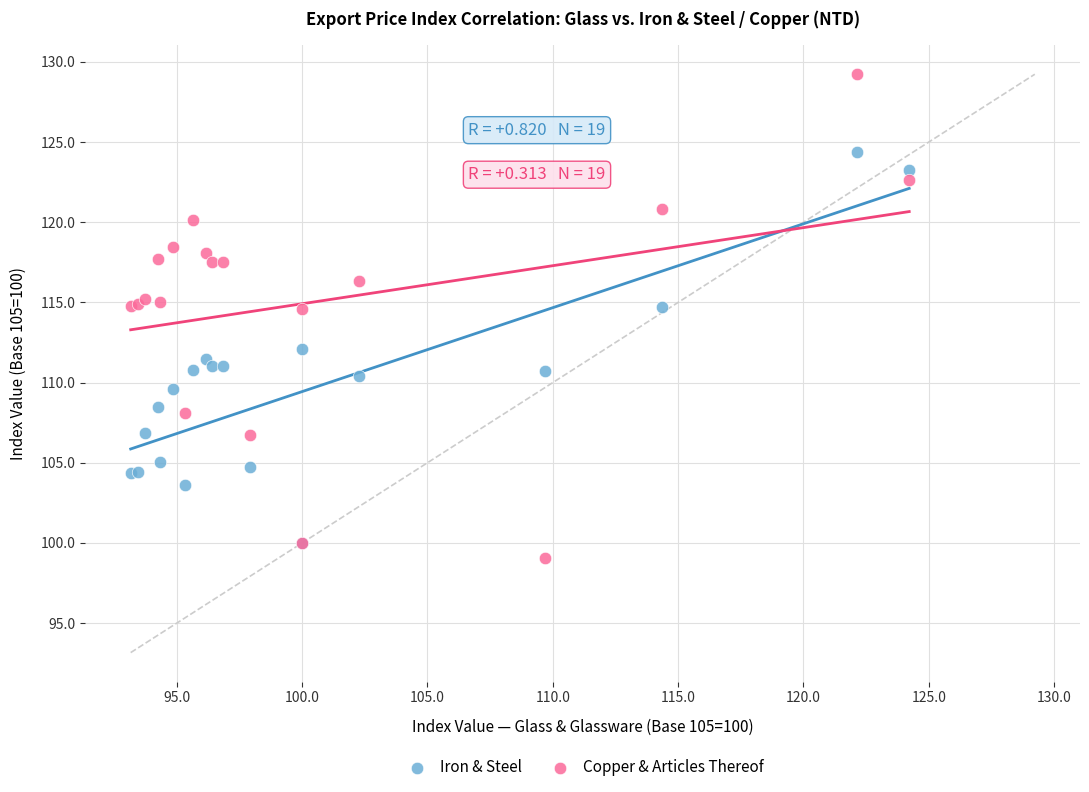

What are all the series names shown in the legend?

Iron & Steel, Copper & Articles Thereof